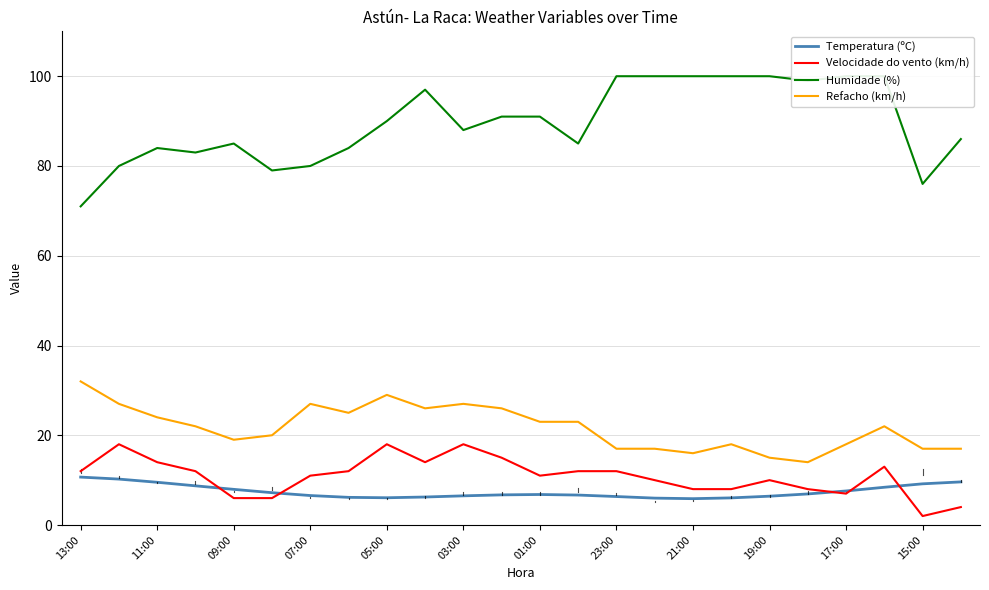

What is the highest value of the Velocidade do vento (km/h) series?

18.0